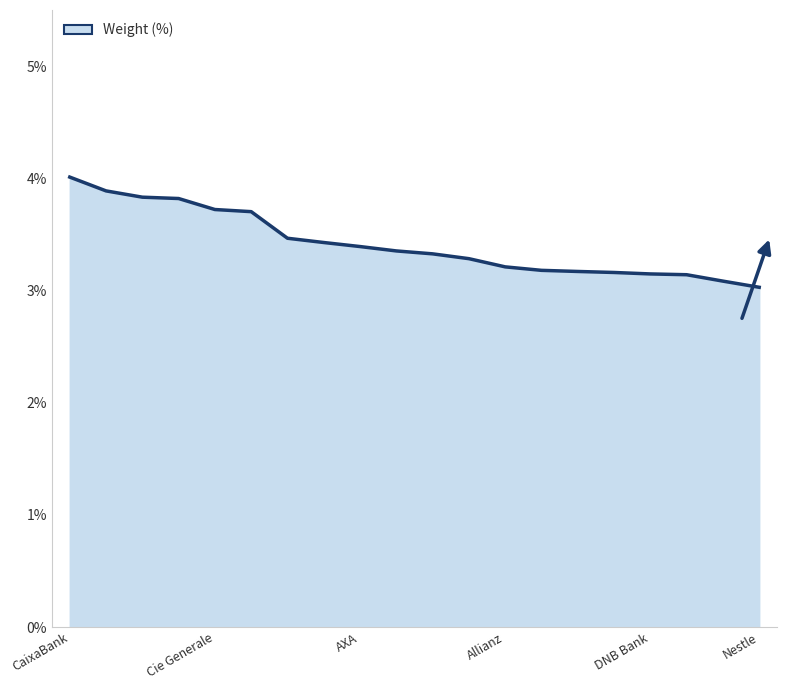

Which category has the highest value across all series?

CaixaBank